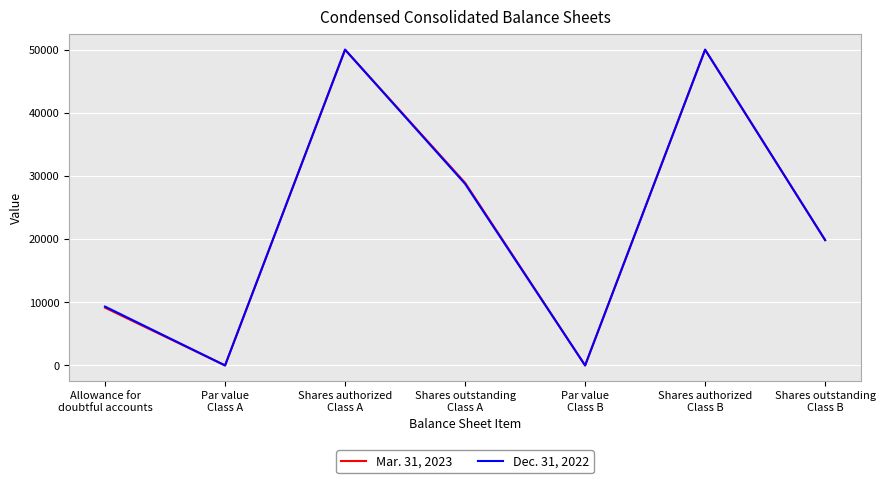

How many interior local valleys does the Mar. 31, 2023 series have?

2